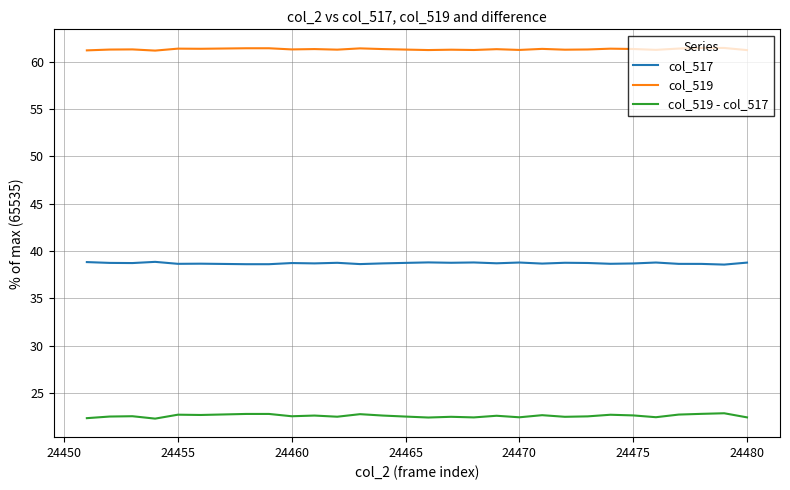

What is the minimum value shown in the chart?

22.3